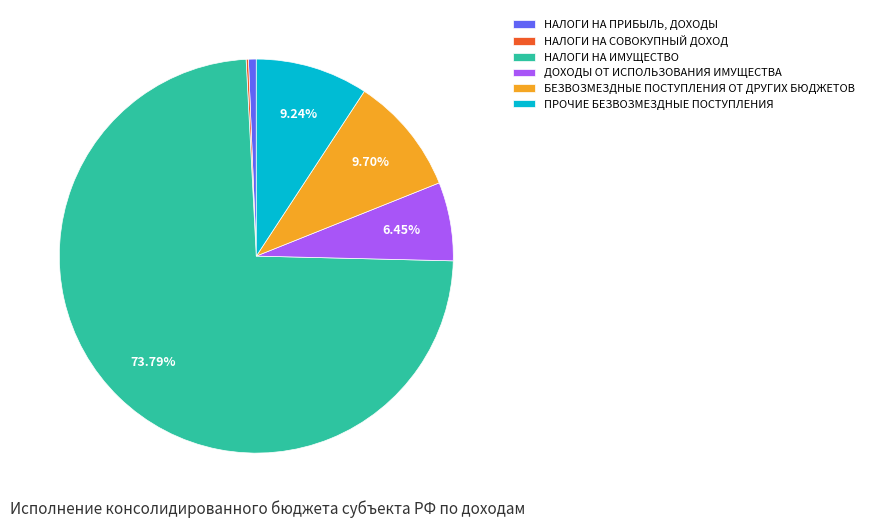

Is there a majority slice in this chart?

Yes